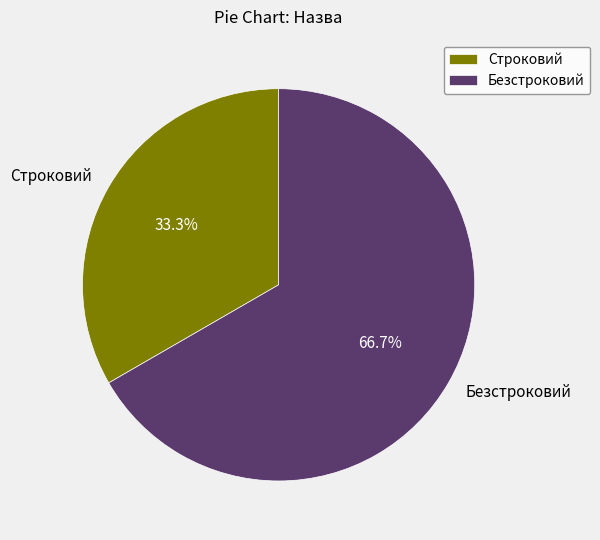

Do Безстроковий and Строковий together represent more than half of the pie?

Yes